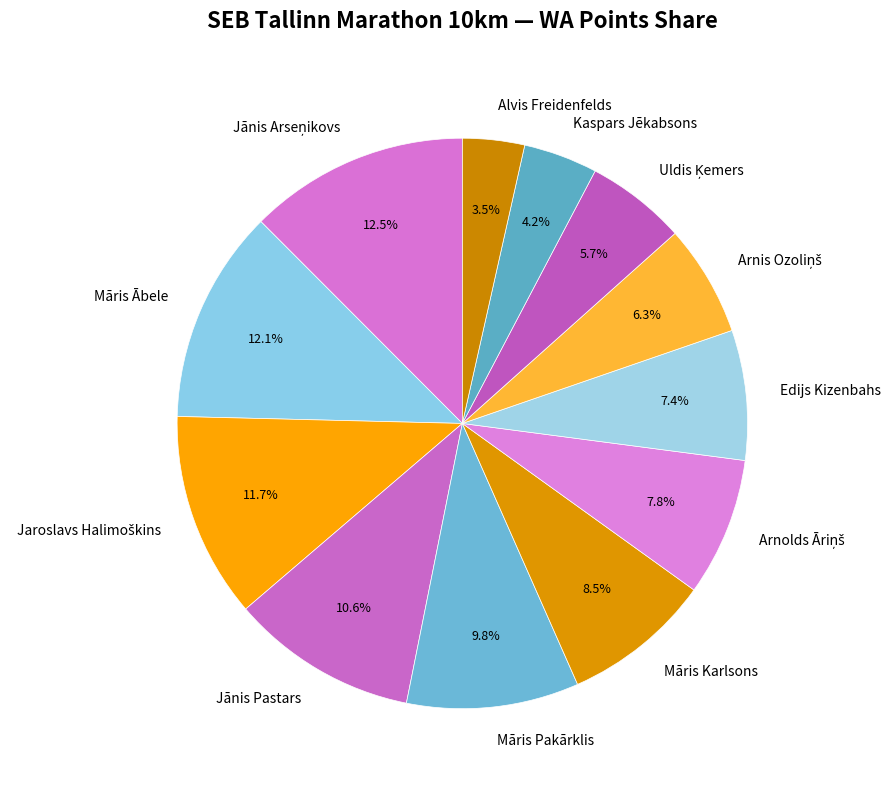

Count the number of slices in the pie.

12